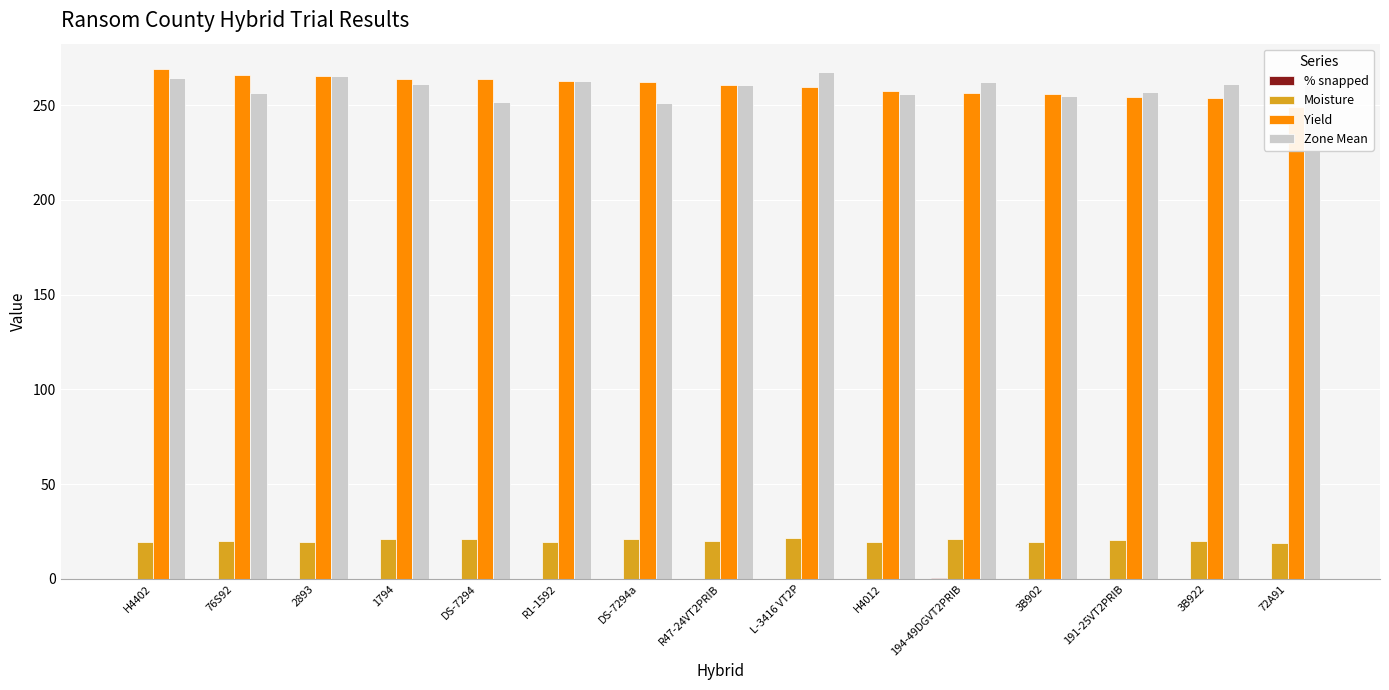

What is the spread (max minus min) of values at DS-7294a?

262.1